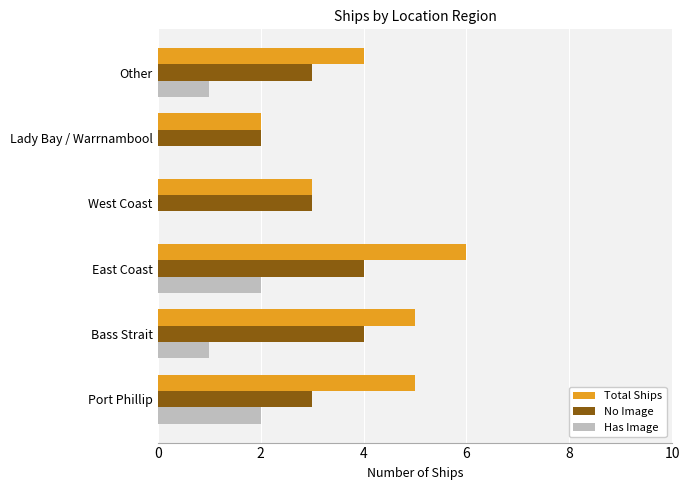

Which series changed the most between Bass Strait and West Coast?

Total Ships